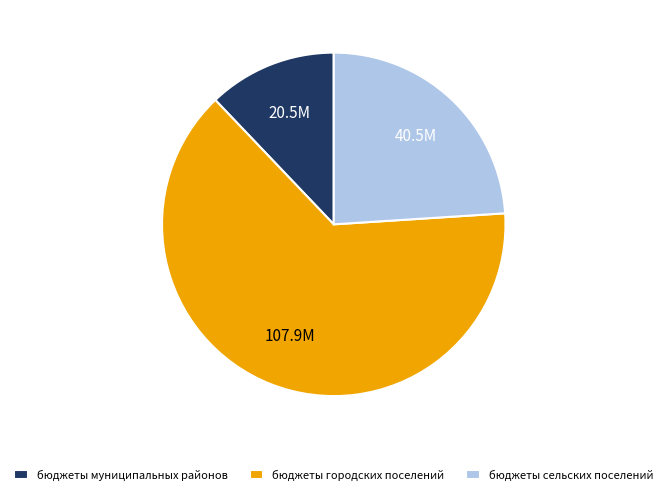

How many slices are in this pie chart?

3